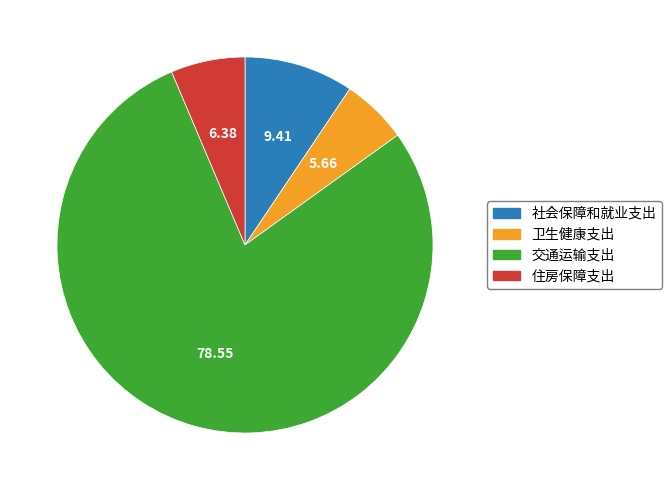

Combined, do 社会保障和就业支出 and 交通运输支出 account for over 50%?

Yes